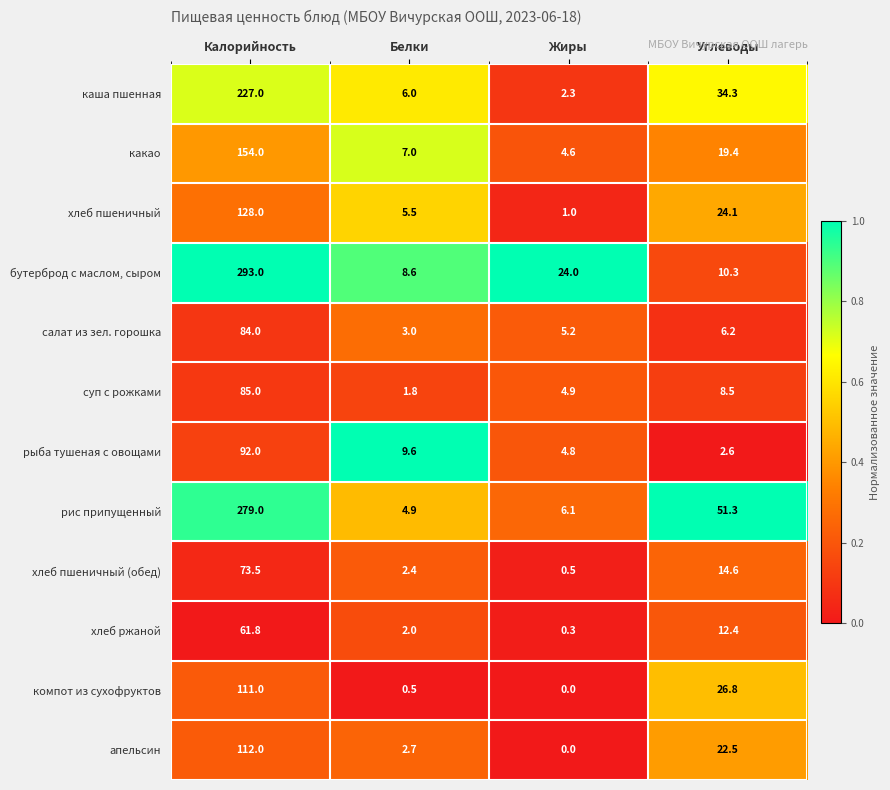

Rank the series by their maximum value, from lowest to highest.

хлеб ржаной, хлеб пшеничный (обед), салат из зел. горошка, суп с рожками, рыба тушеная с овощами, компот из сухофруктов, апельсин, хлеб пшеничный, какао, каша пшенная, рис припущенный, бутерброд с маслом, сыром